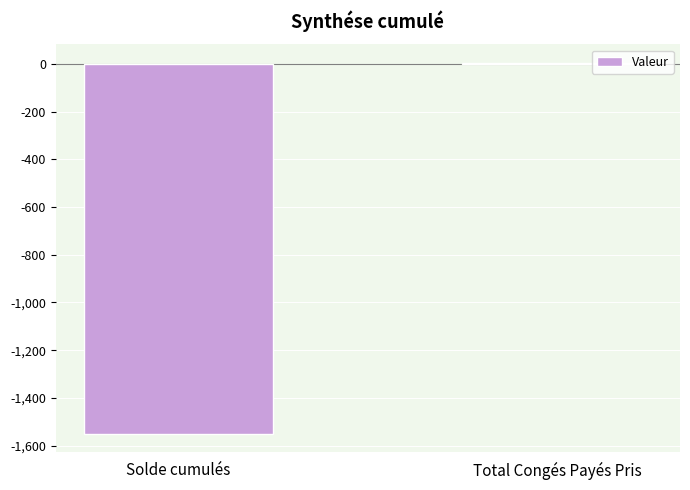

The value at Total Congés Payés Pris is 5.0. True or false?

True